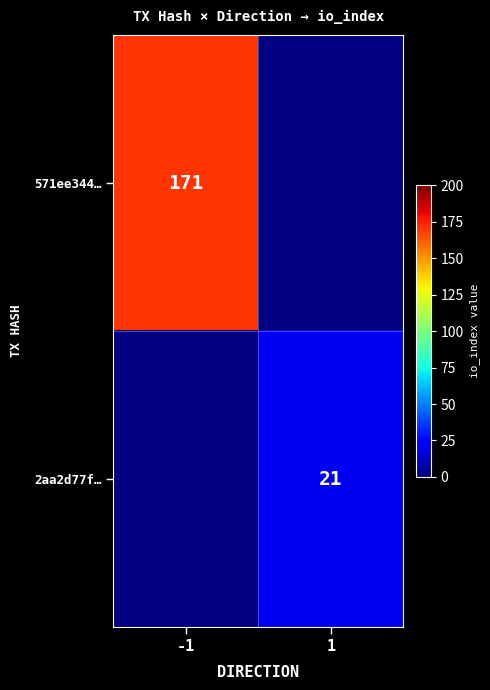

How many data points does each series have?

2